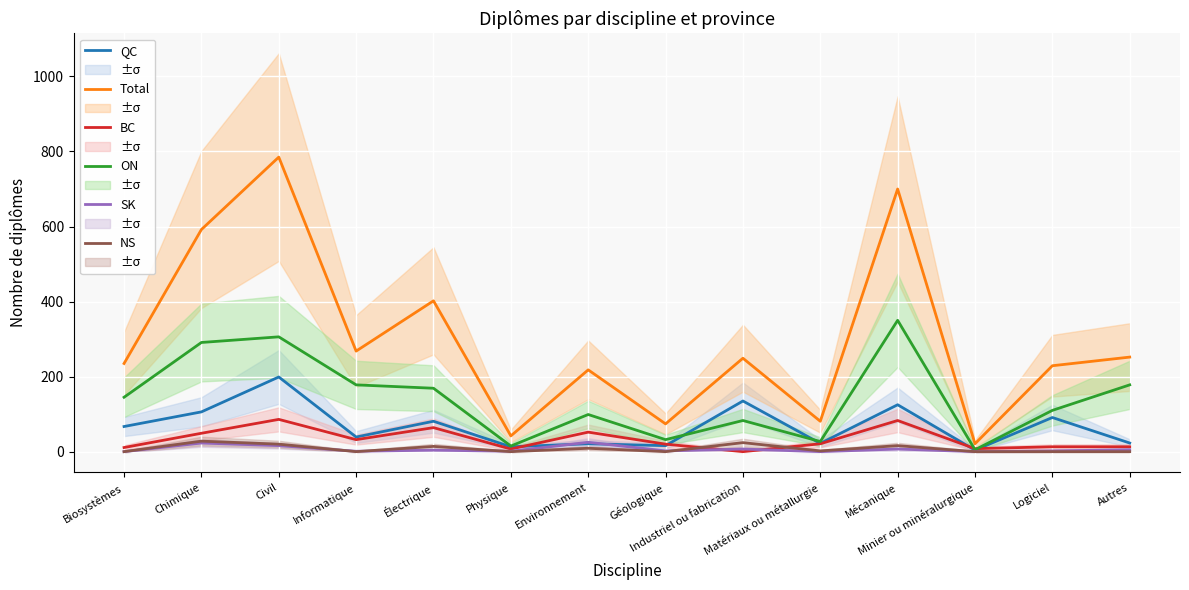

Where does the SK series first go above 4?

Chimique